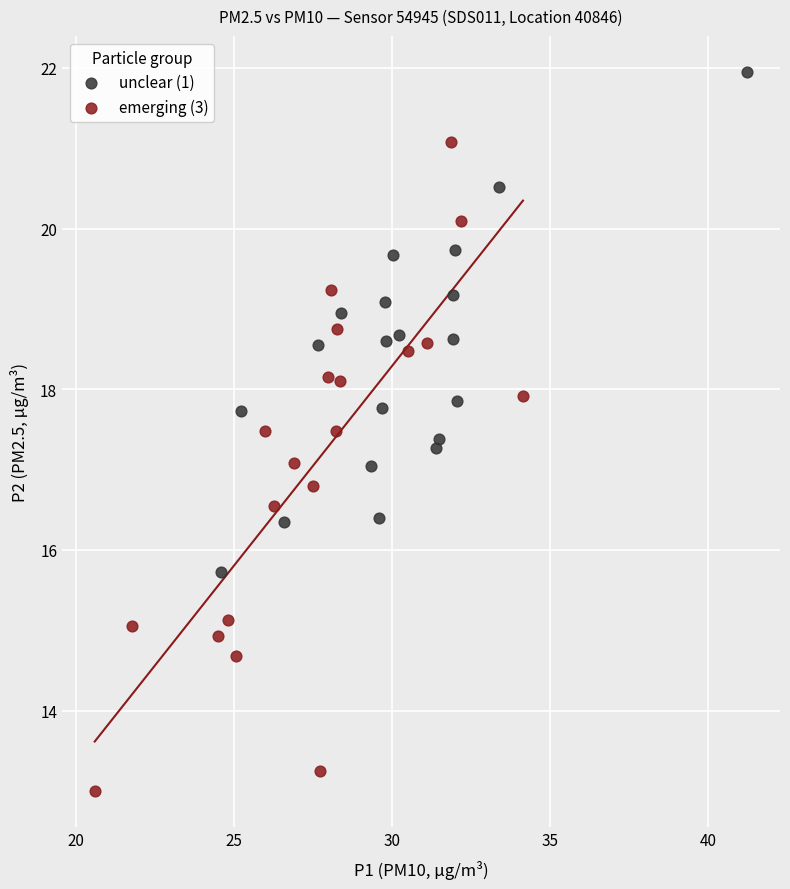

Which series reaches the maximum Y coordinate?

unclear (1)